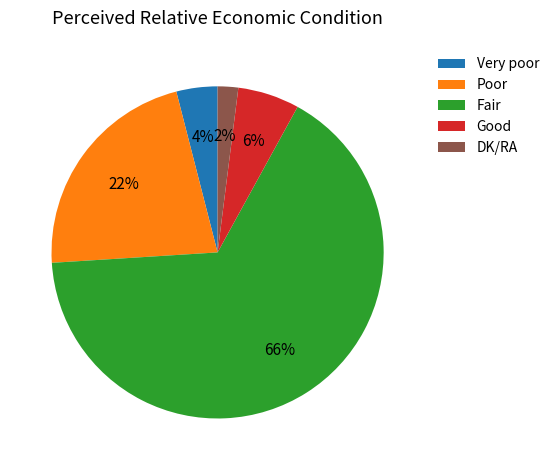

What percentage is the Poor slice, to the nearest percent?

22%